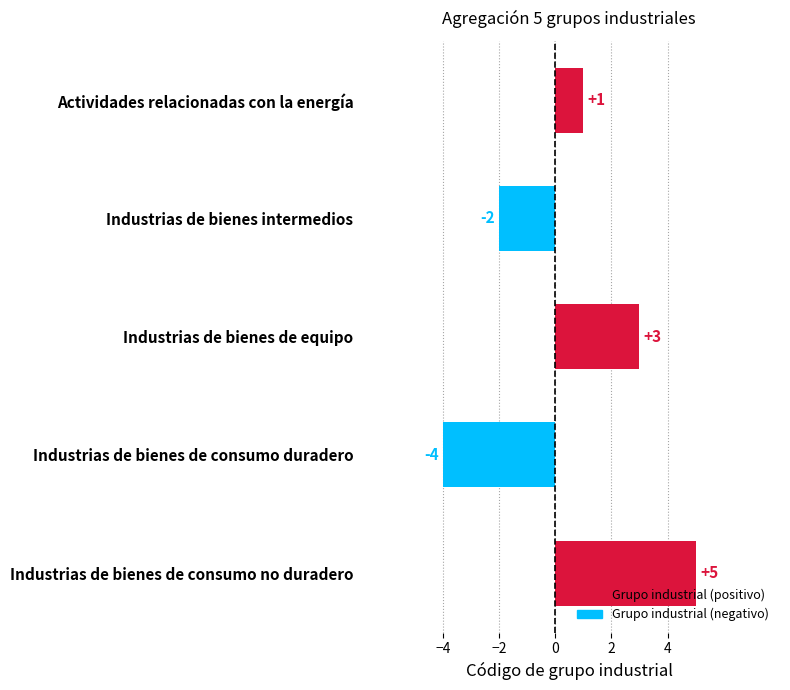

What position from the top is Industrias de bienes intermedios?

2